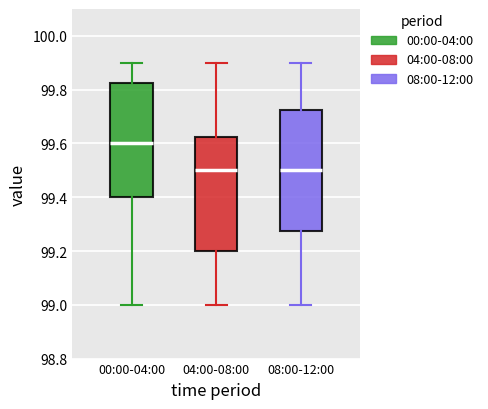

Reading left to right, transcribe this box plot: for each box, give where its median line is, the range the box spans, and where its two whiskers end, as read against the y-axis. The values are not printed on the chart, so give them approximately, as read against the axis.

00:00-04:00: median 99.60, box 99.40 to 99.82, whiskers 99.00 to 99.90
04:00-08:00: median 99.50, box 99.20 to 99.62, whiskers 99.00 to 99.90
08:00-12:00: median 99.50, box 99.28 to 99.72, whiskers 99.00 to 99.90